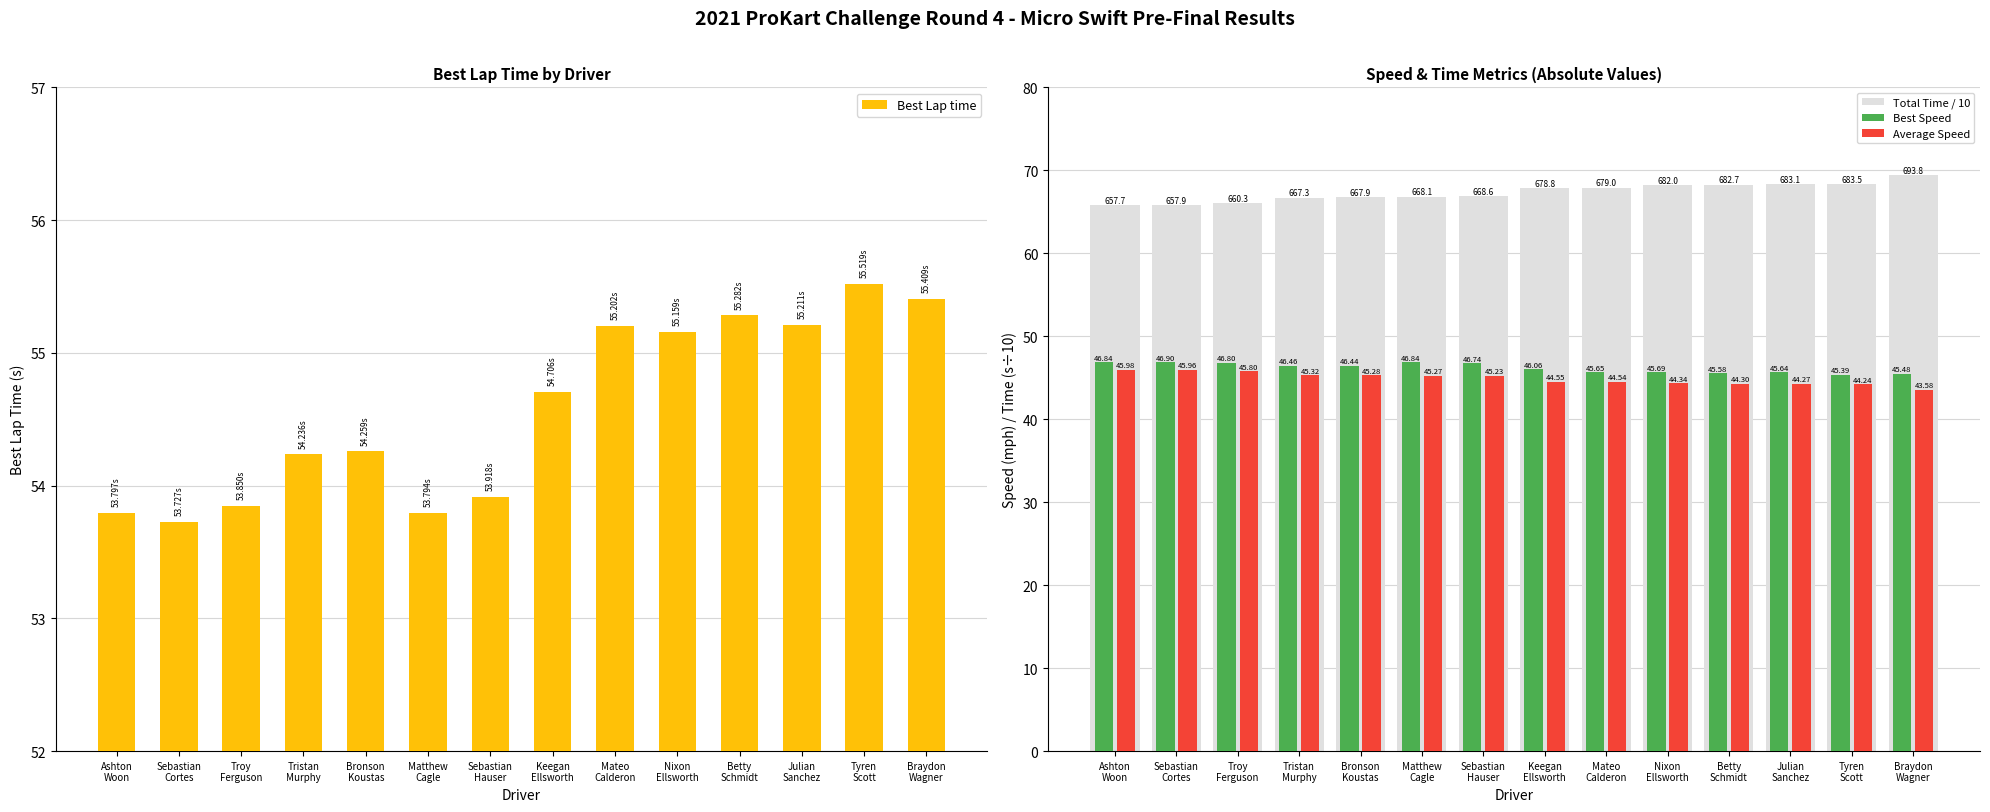

How many data points does each series have?

14